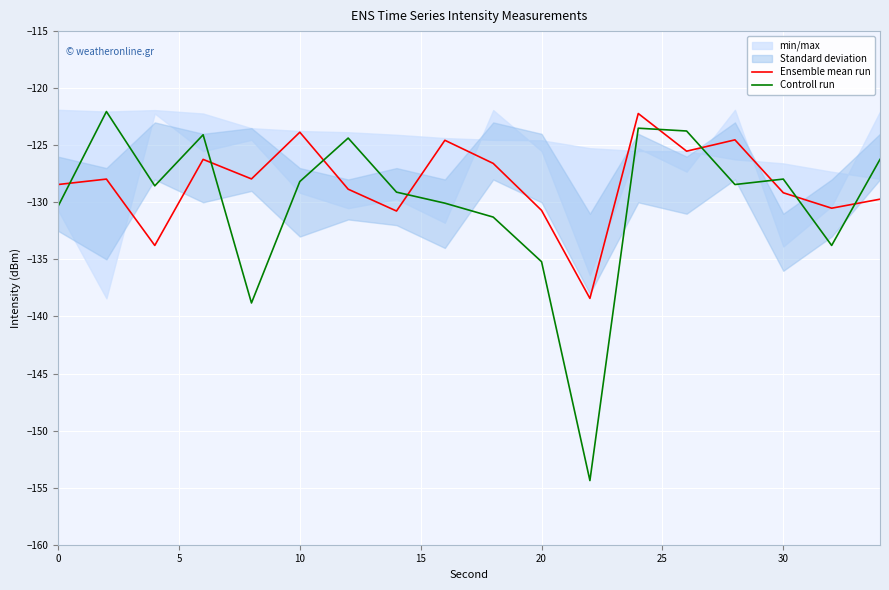

What is the maximum value for Ensemble mean run?

-122.2